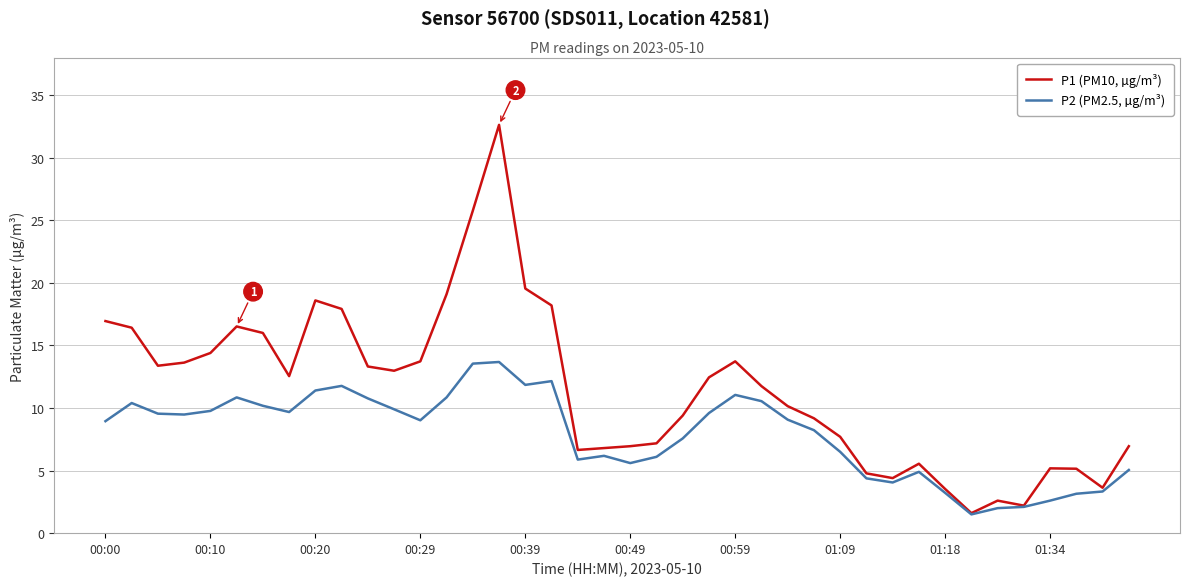

Which series has the widest spread of values?

P1 (PM10, µg/m³)